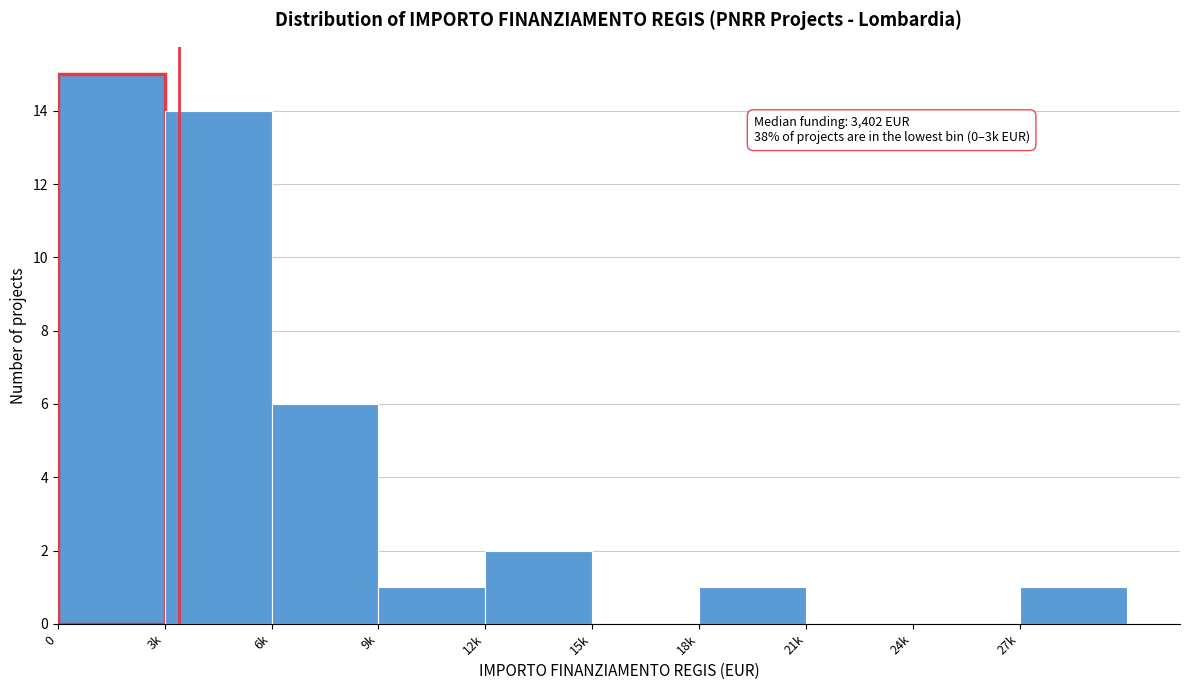

Reading right to left, extract all data points from this chart.

27k=1	24k=0	21k=0	18k=1	15k=0	12k=2	9k=1	6k=6	3k=14	0=15